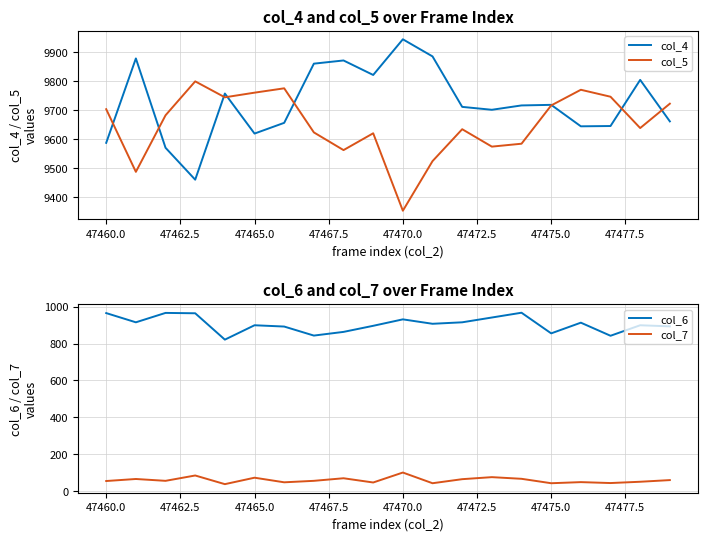

What is the difference between the maximum and second lowest values in the col_6 series?

125